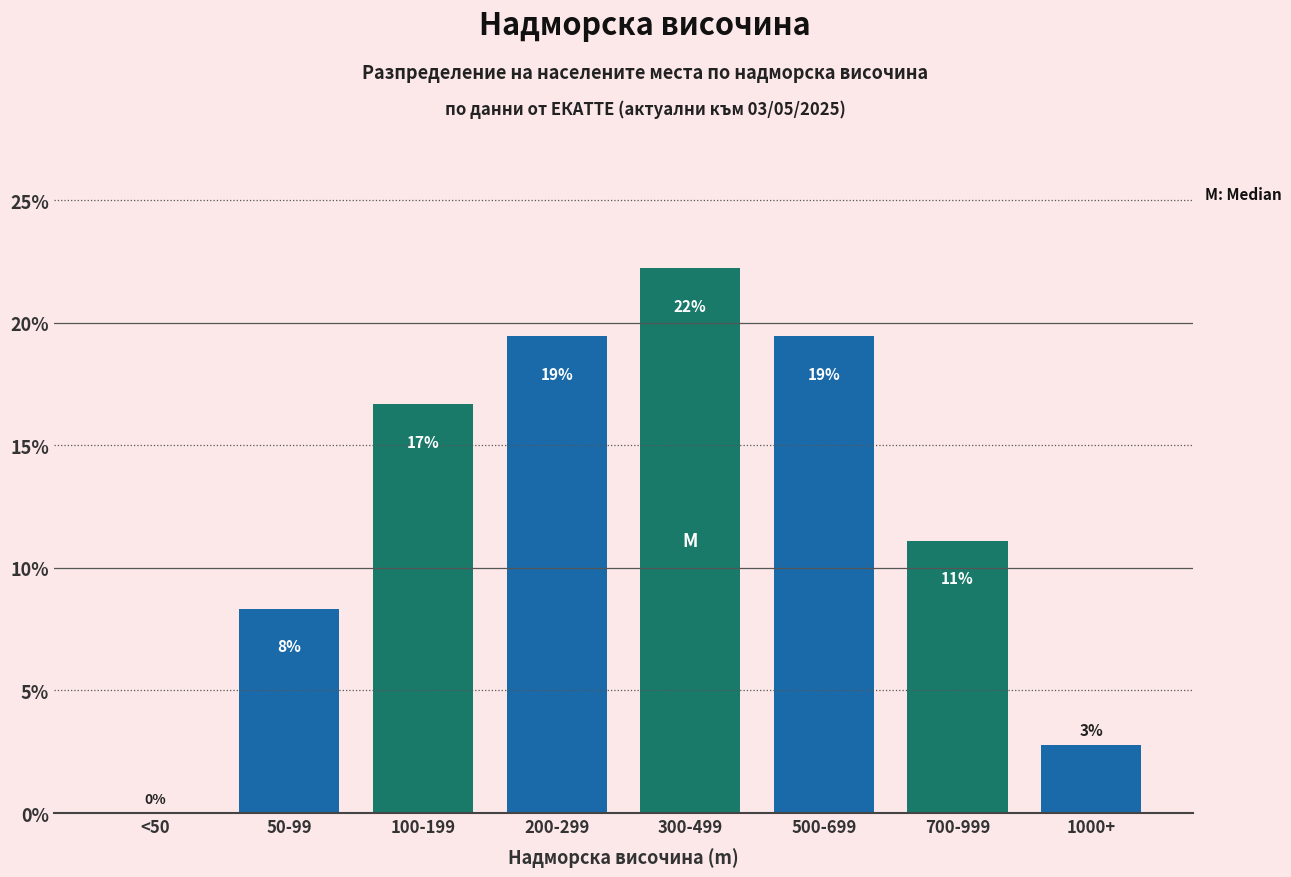

Are the bars horizontal?

No